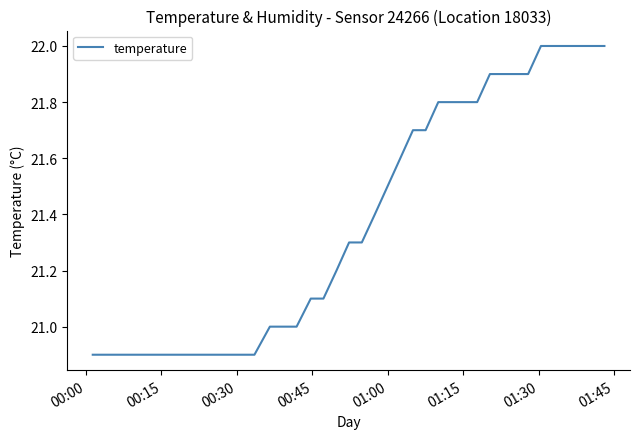

Reading left to right, transcribe all the data shown in this chart.

20.9	20.9	20.9	20.9	20.9	20.9	20.9	20.9	20.9	20.9	20.9	20.9	20.9	21.0	21.0	21.0	21.1	21.1	21.2	21.3	21.3	21.4	21.5	21.6	21.7	21.7	21.8	21.8	21.8	21.8	21.9	21.9	21.9	21.9	22.0	22.0	22.0	22.0	22.0	22.0